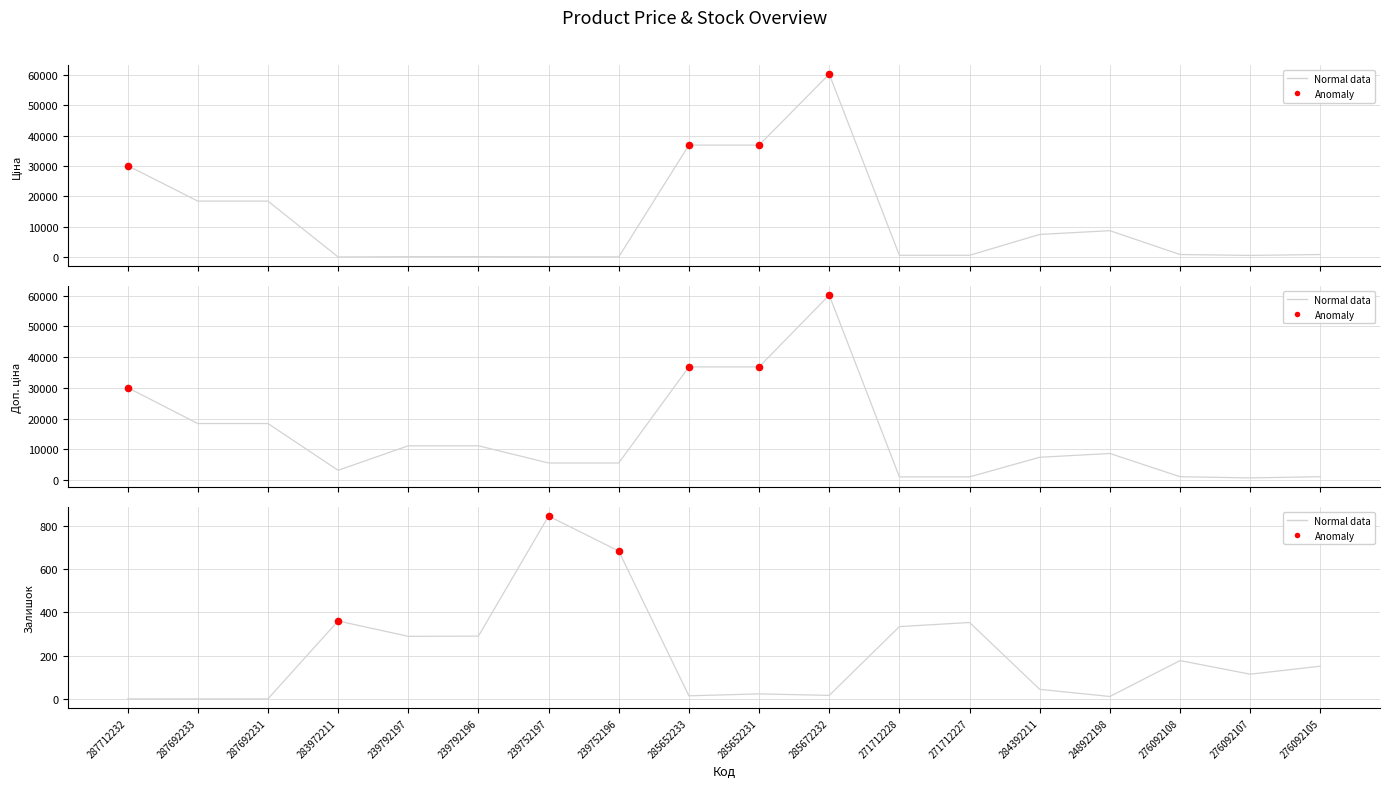

Which series reaches the minimum Y coordinate?

Залишок